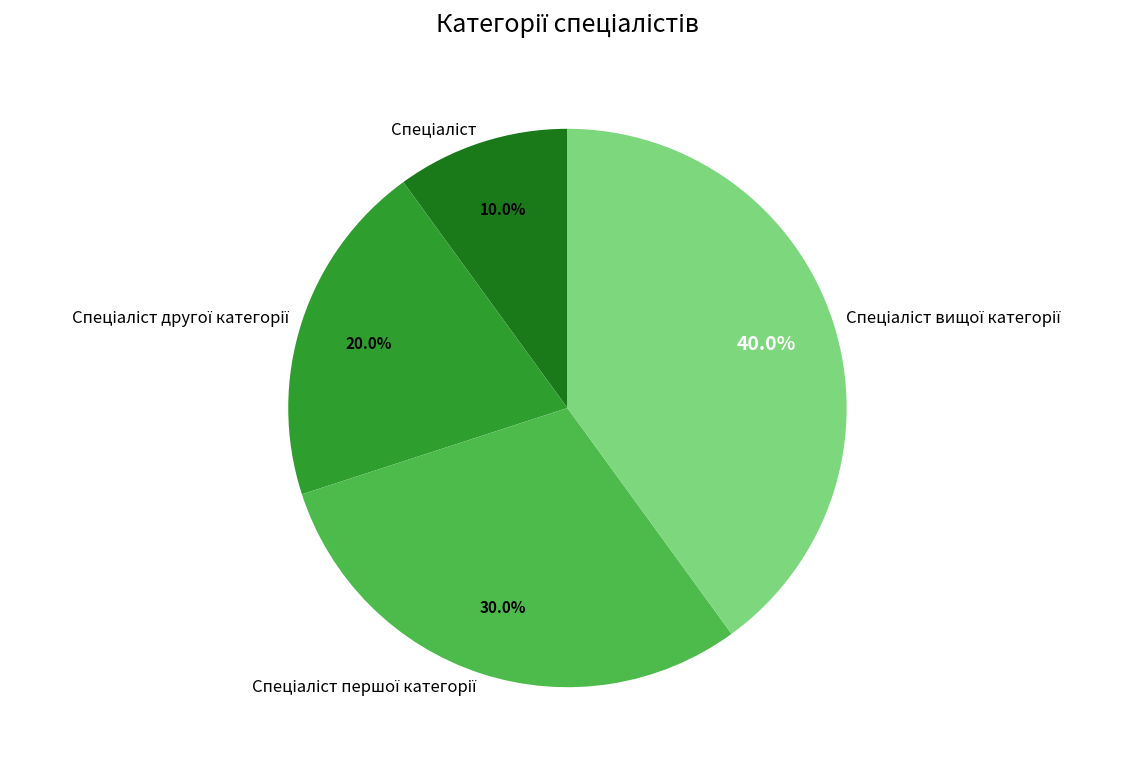

Is there any slice that represents more than half of the pie?

No